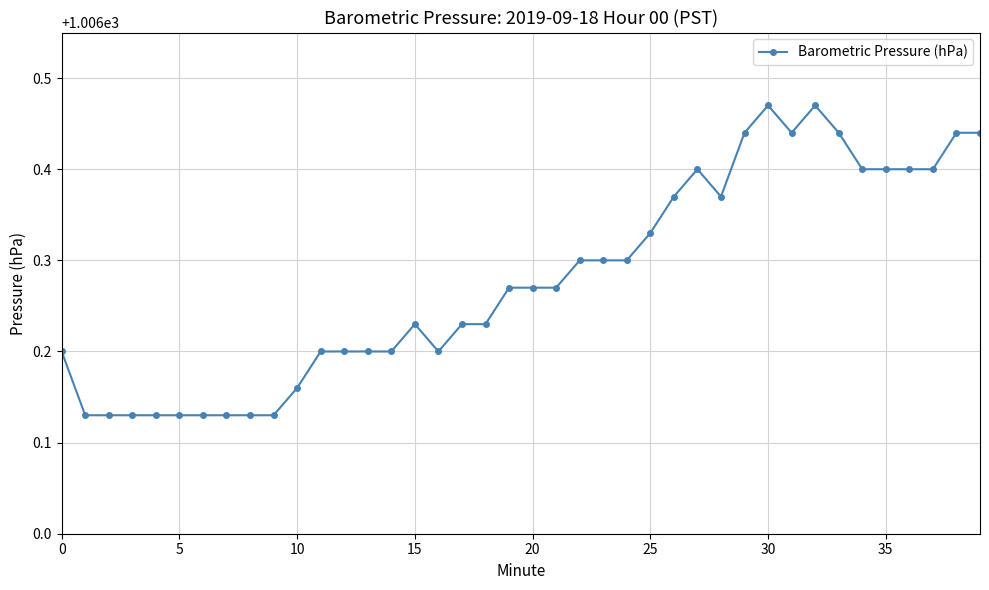

How many lines are shown in the chart?

1